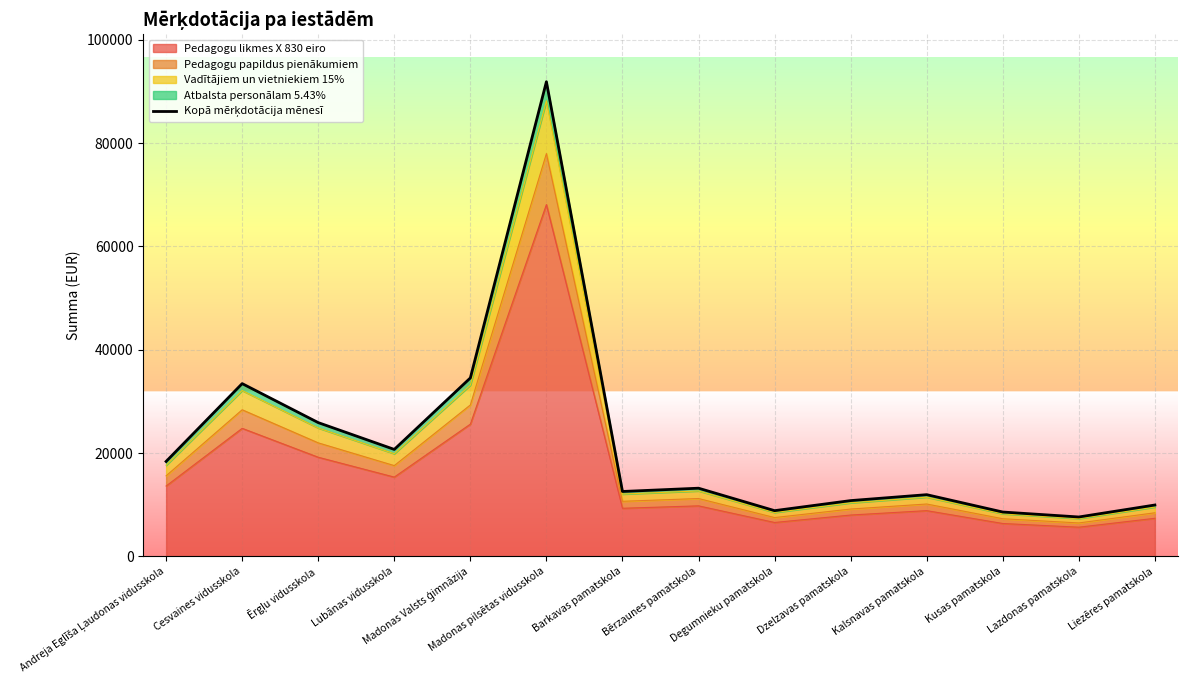

Where is the data nearest to the value 49762?

Madonas Valsts ģimnāzija